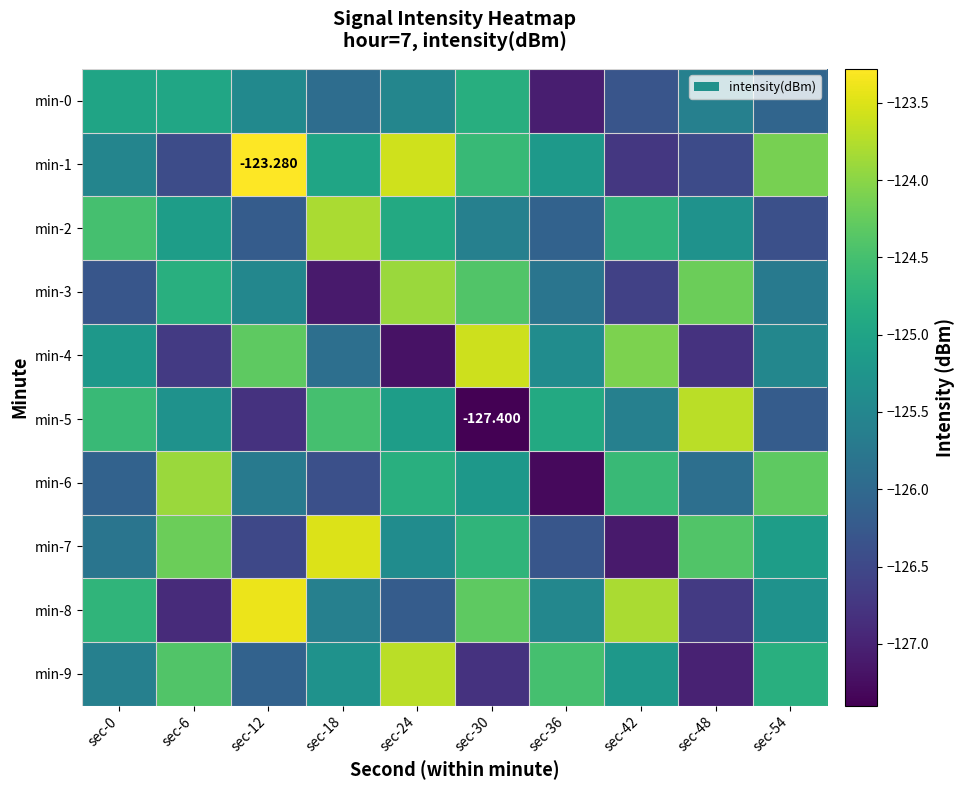

The value of min-1 at sec-24 is -123.6. True or false?

True